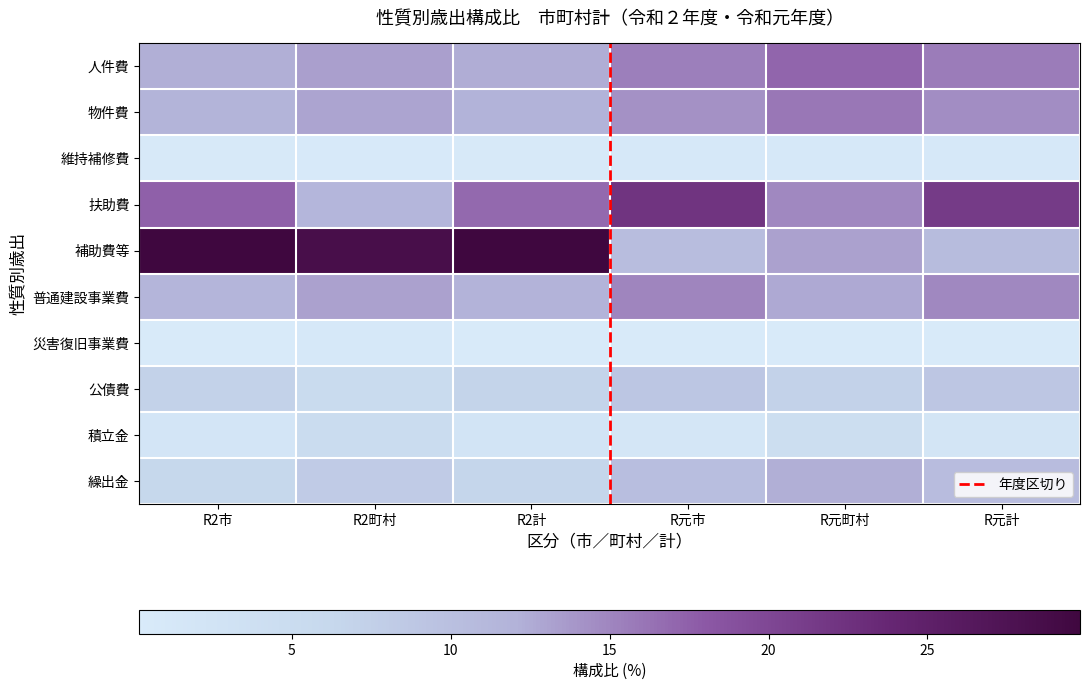

Where does the 人件費 series first go above 15?

R元市